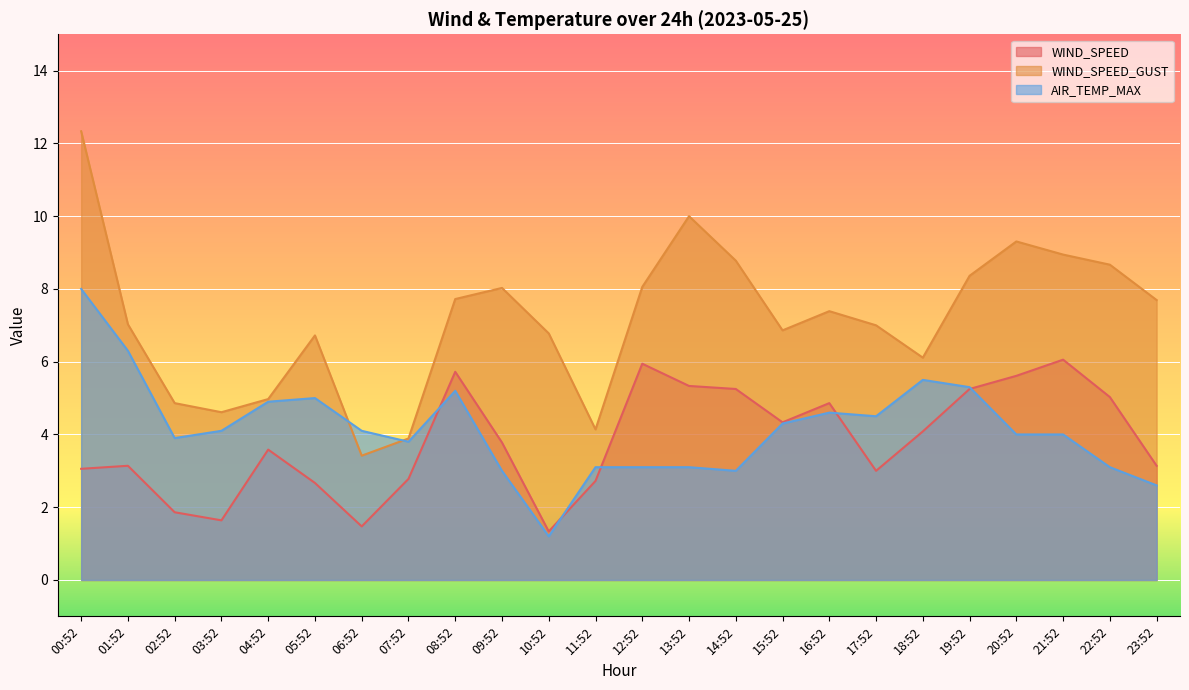

How many series are shown in this chart?

3